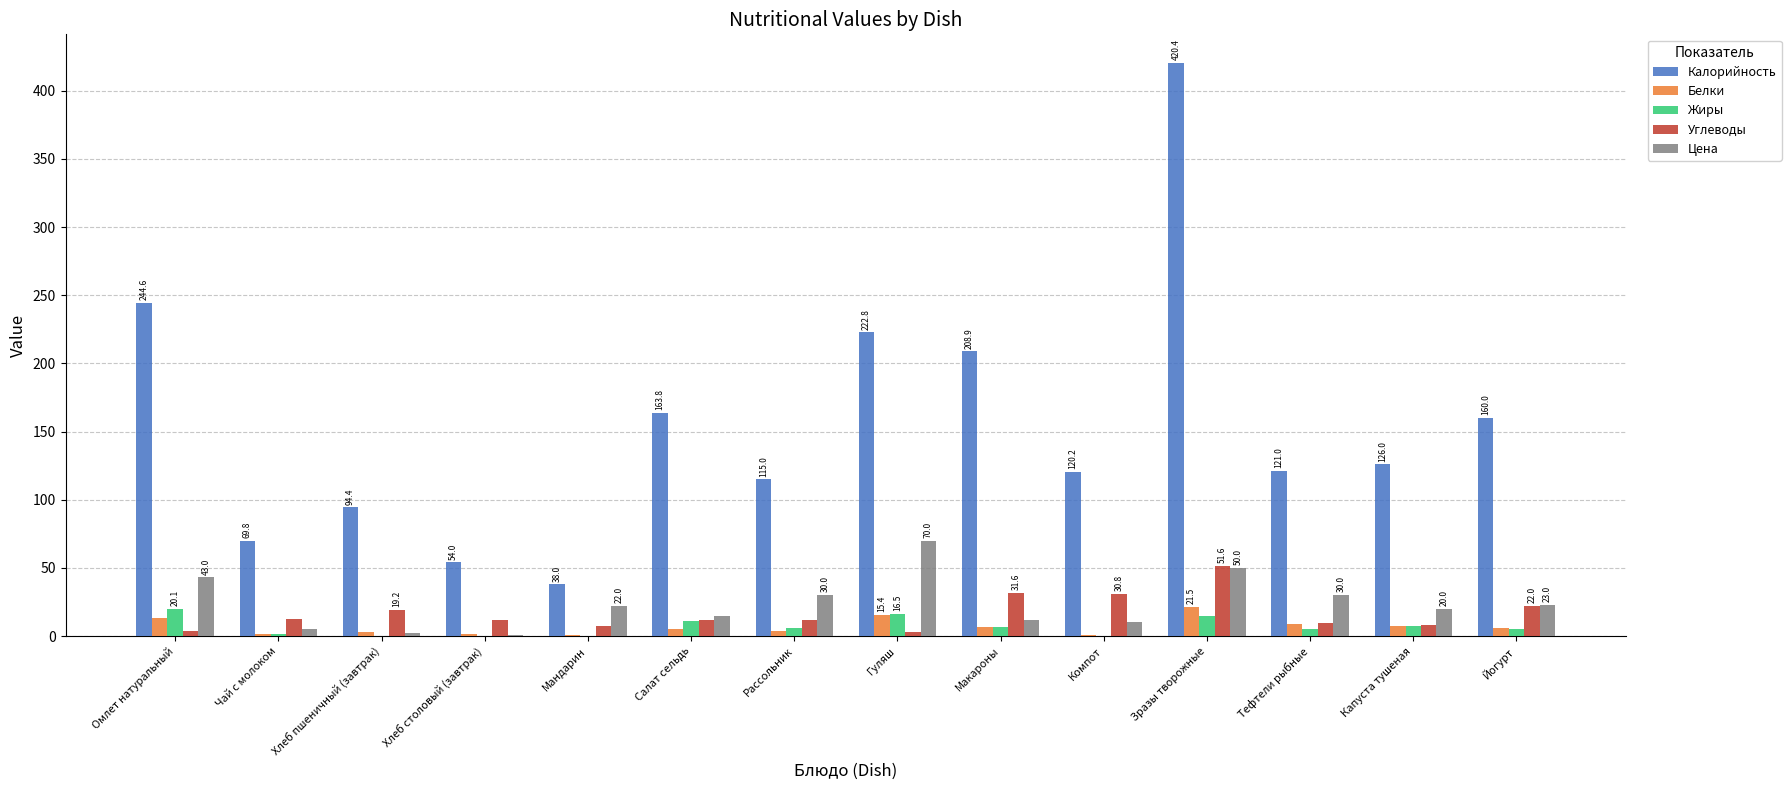

The Углеводы series shows 7.5 at Мандарин. True or false?

True